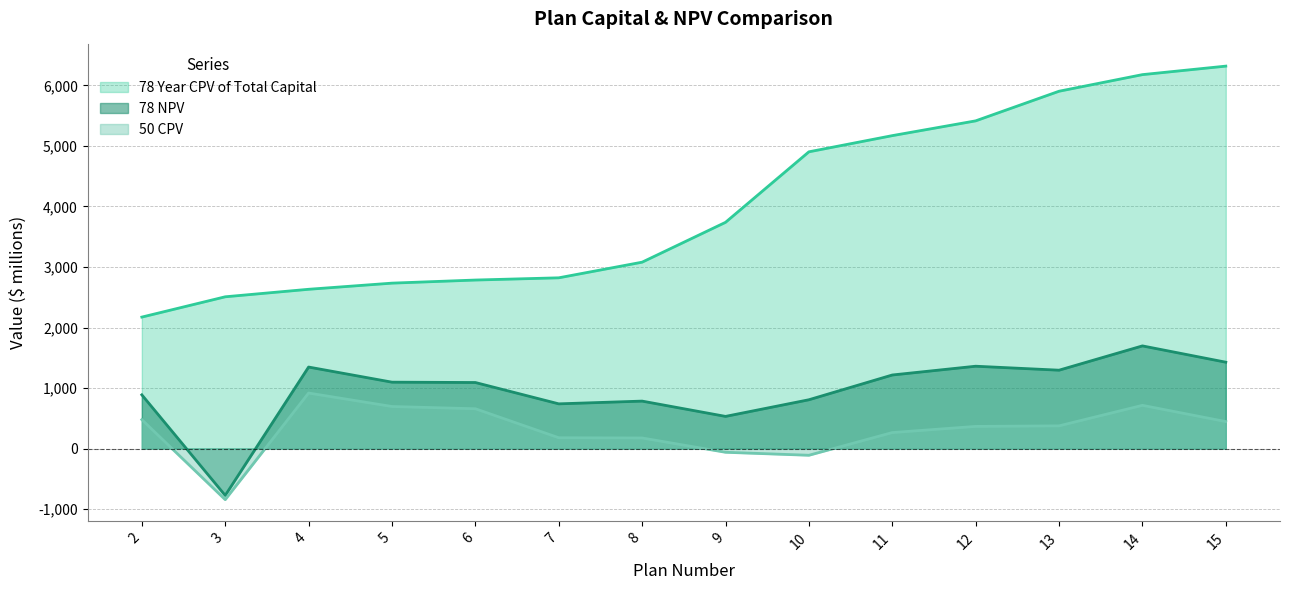

What are all the series names shown in the legend?

78 Year CPV of Total Capital, 78 NPV, 50 CPV